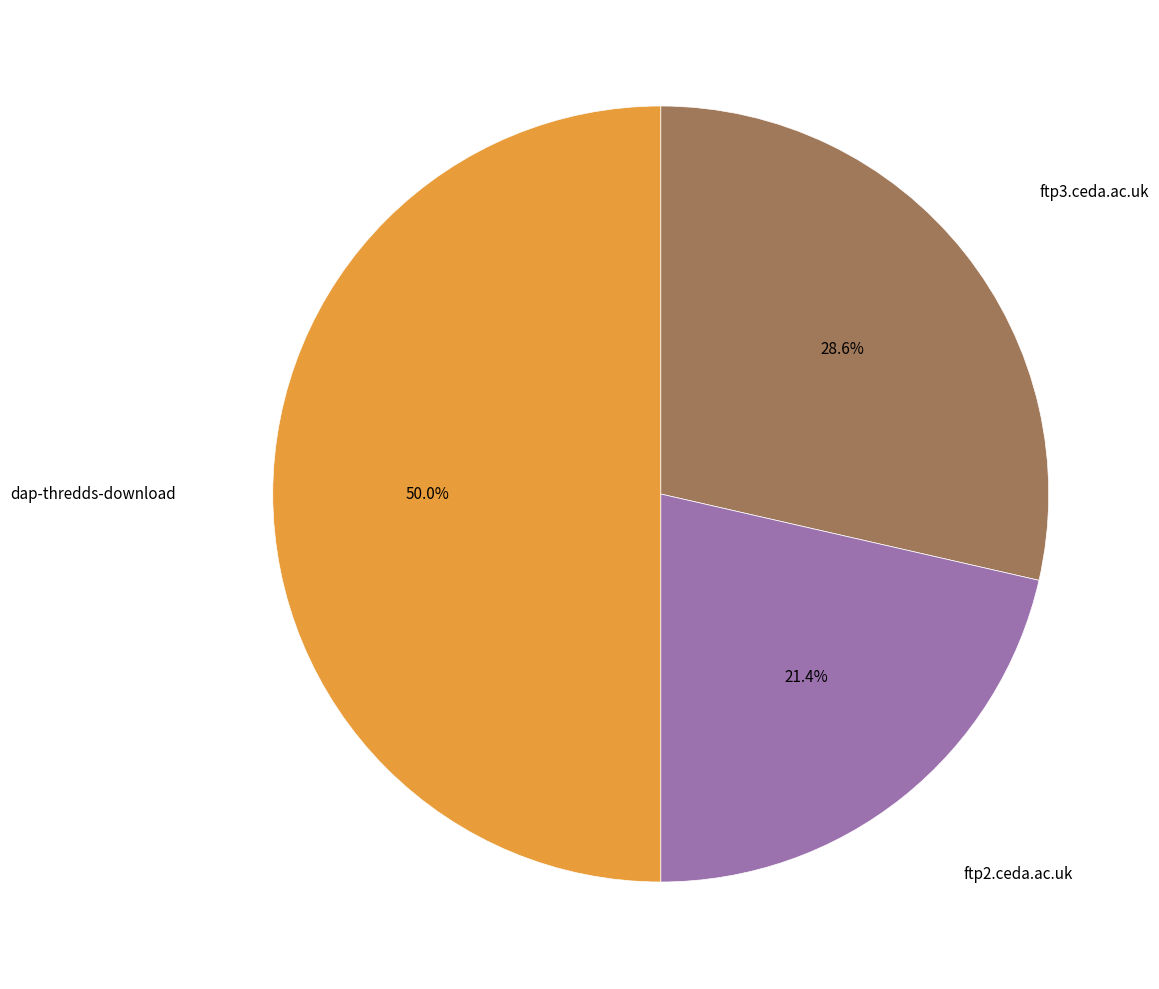

Does ftp2.ceda.ac.uk represent more than half of the total?

No